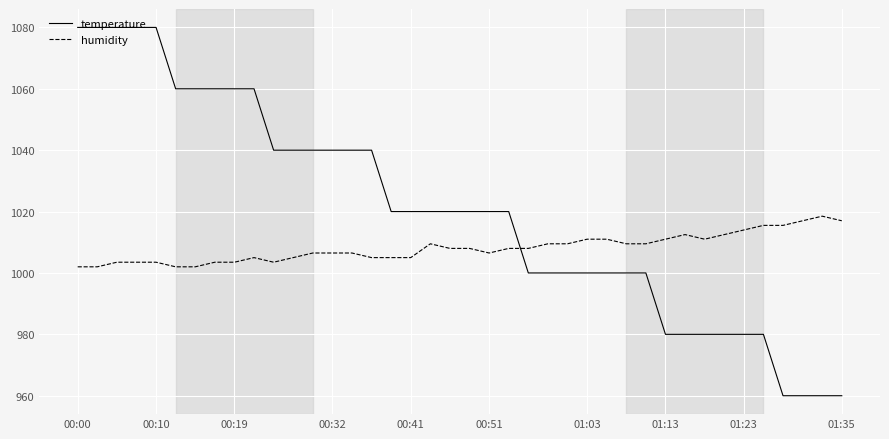

Which series has the largest total across all categories?

temperature